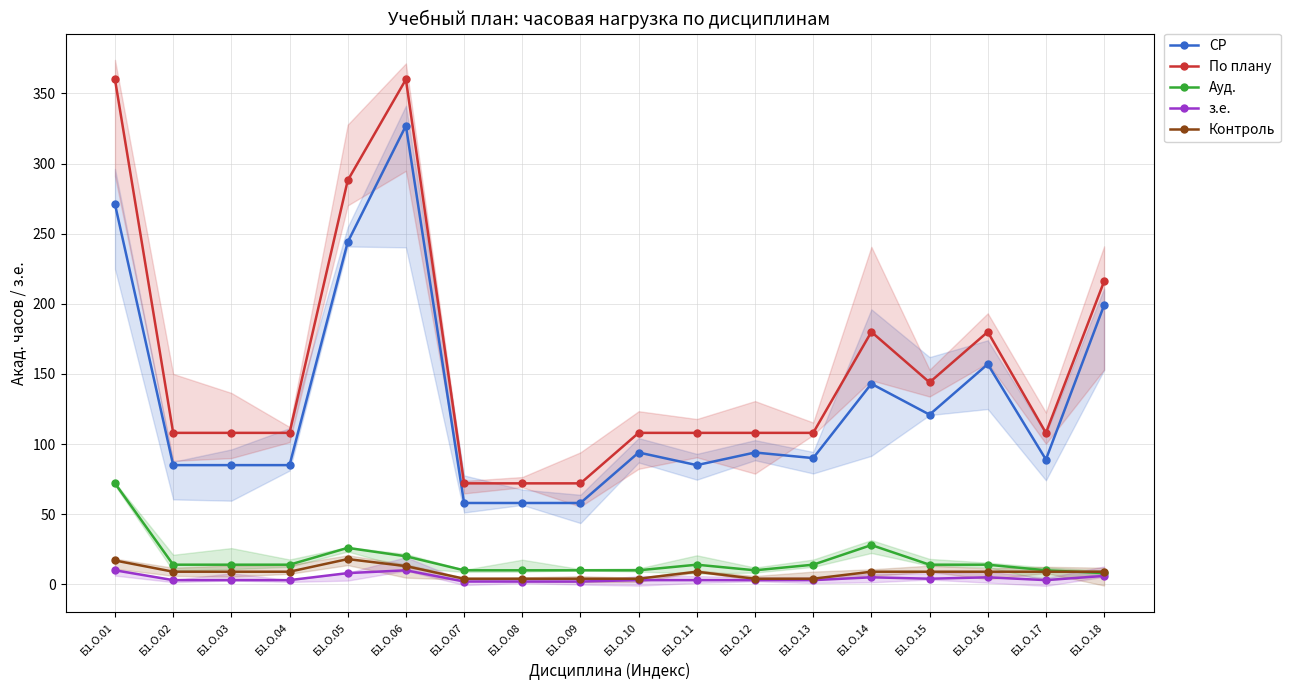

What are all the series names shown in the legend?

СР, По плану, Ауд., з.е., Контроль